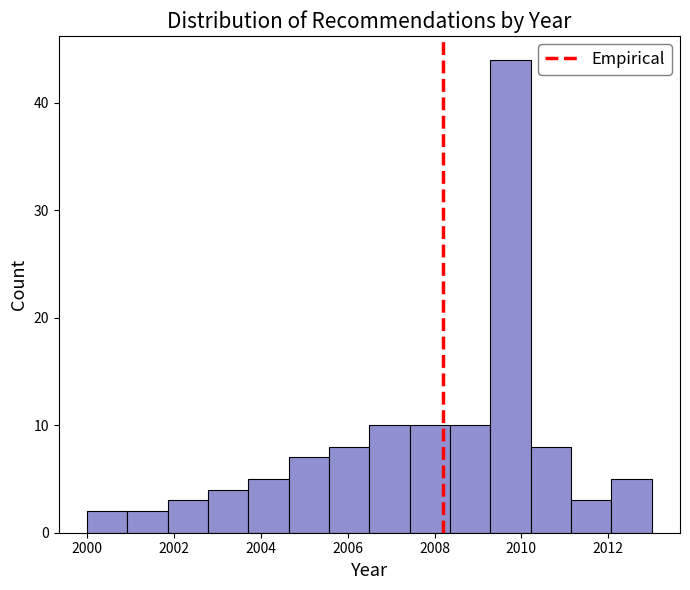

Reading left to right, list every bar in this chart as the range it spans on the x-axis followed by its height. Neither the bar edges nor the heights are printed on the chart, so give them approximately, as read against the axes.

2000.0 to 2001.0: 2
2001.0 to 2001.8: 2
2001.8 to 2002.8: 3
2002.8 to 2003.8: 4
2003.8 to 2004.6: 5
2004.6 to 2005.6: 7
2005.6 to 2006.6: 8
2006.6 to 2007.4: 10
2007.4 to 2008.4: 10
2008.4 to 2009.2: 10
2009.2 to 2010.2: 44
2010.2 to 2011.2: 8
2011.2 to 2012.0: 3
2012.0 to 2013.0: 5